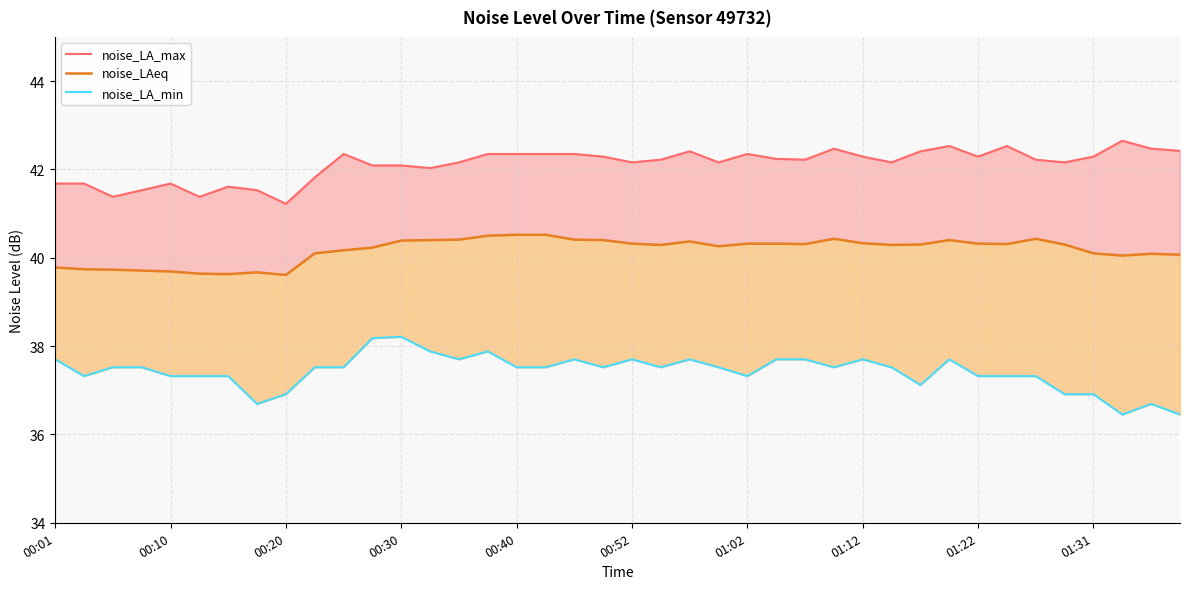

What are all the series names shown in the legend?

noise_LA_max, noise_LAeq, noise_LA_min